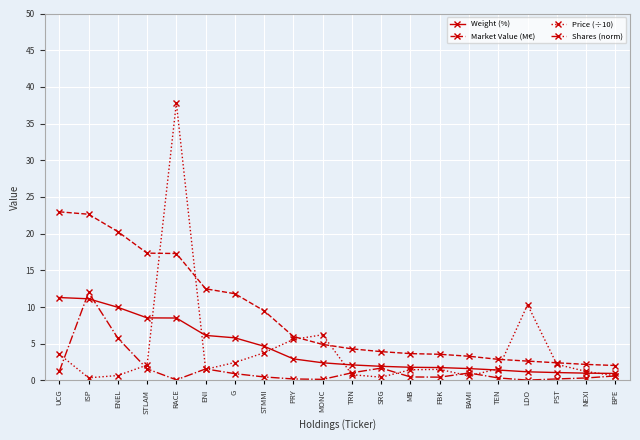

The value of Shares (norm) at UCG is 1.2. True or false?

True